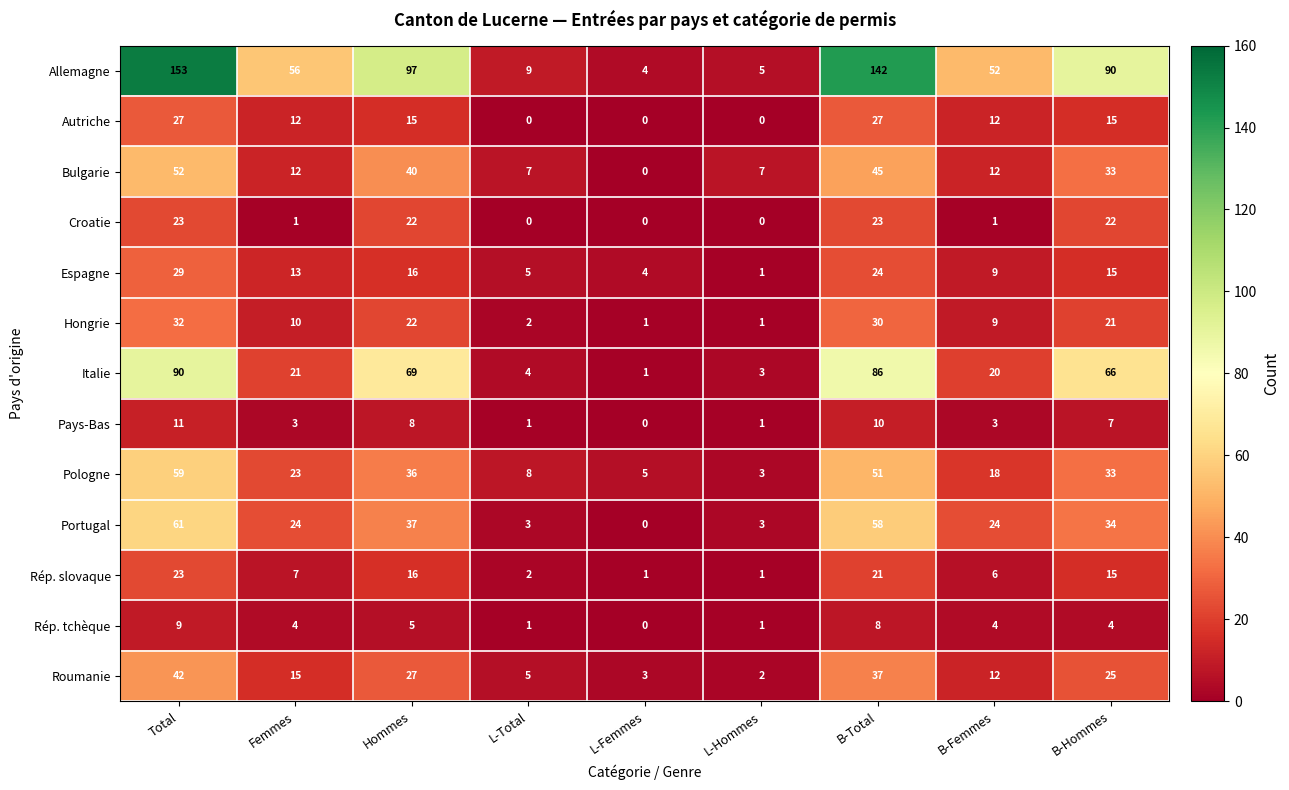

The value of Italie at L-Hommes is 3. True or false?

True